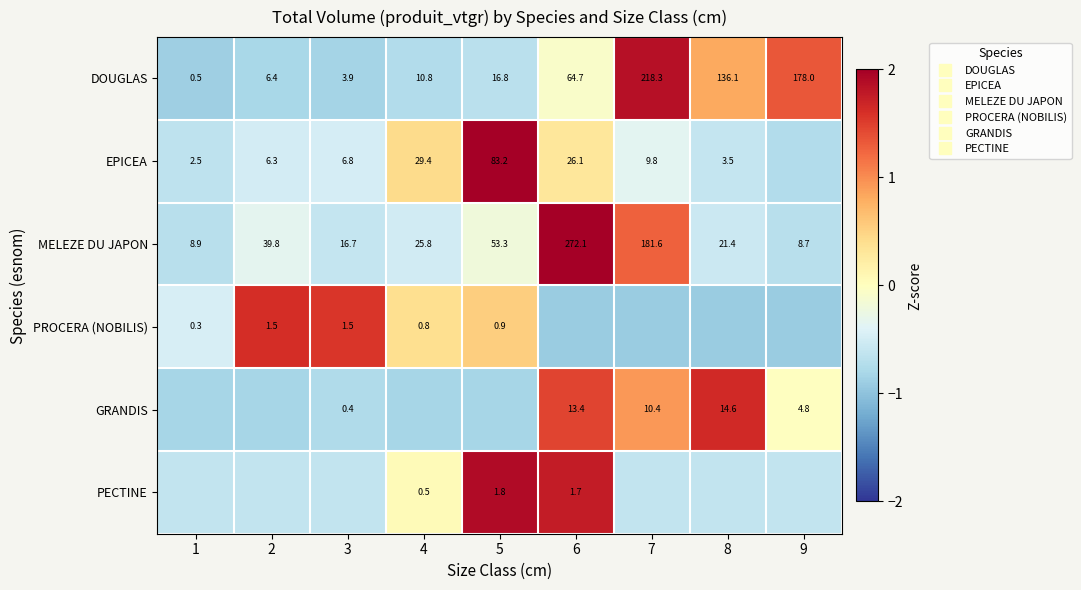

How many data points in PECTINE are above 0?

3